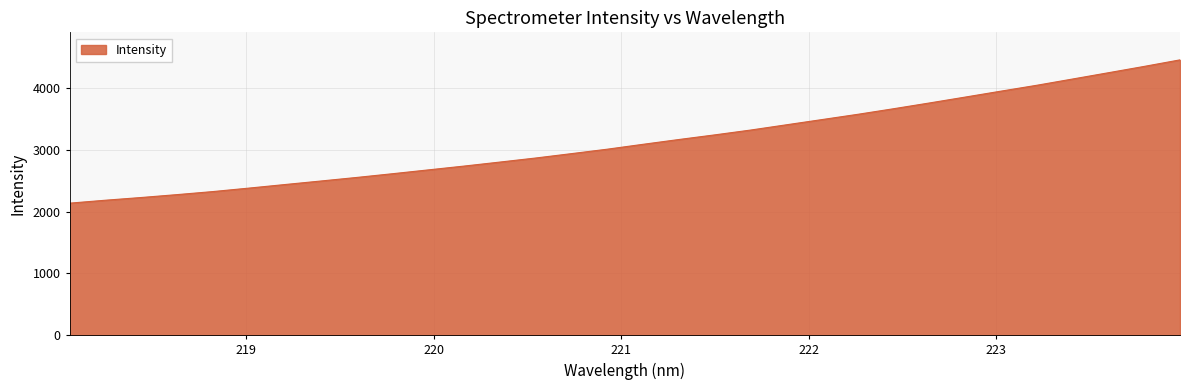

What is the maximum value shown in the chart?

4460.2